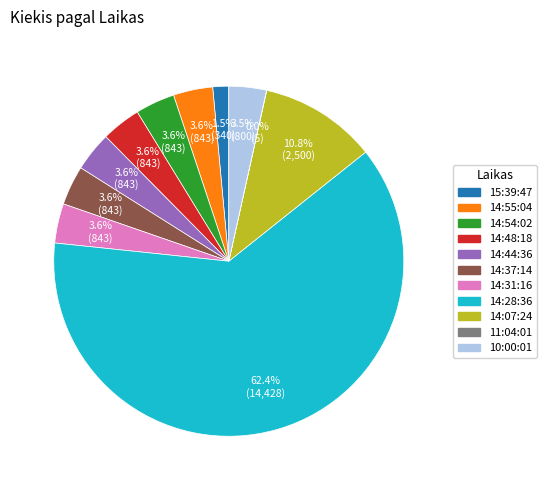

Does 14:28:36 represent more than half of the total?

Yes